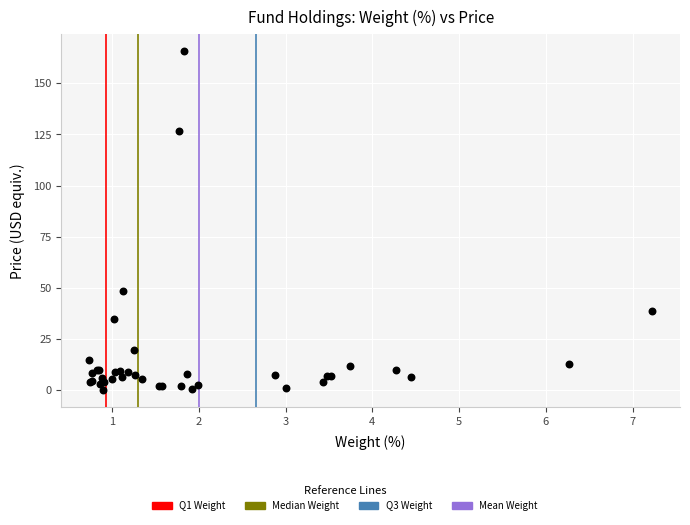

What Y value in the scatter plot is closest to 82?

48.7